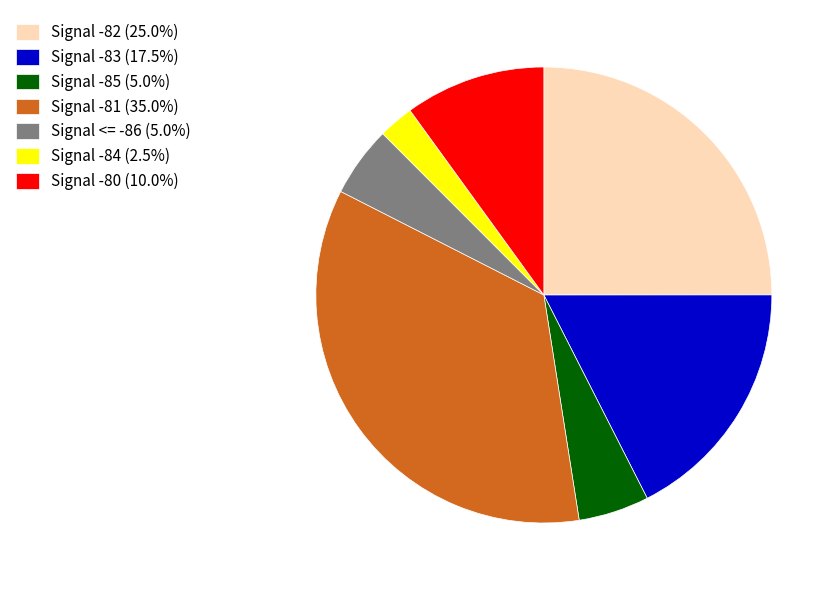

What is the ratio of the value at Signal -83 (17.5%) to the value at Signal -80 (10.0%)?

1.8